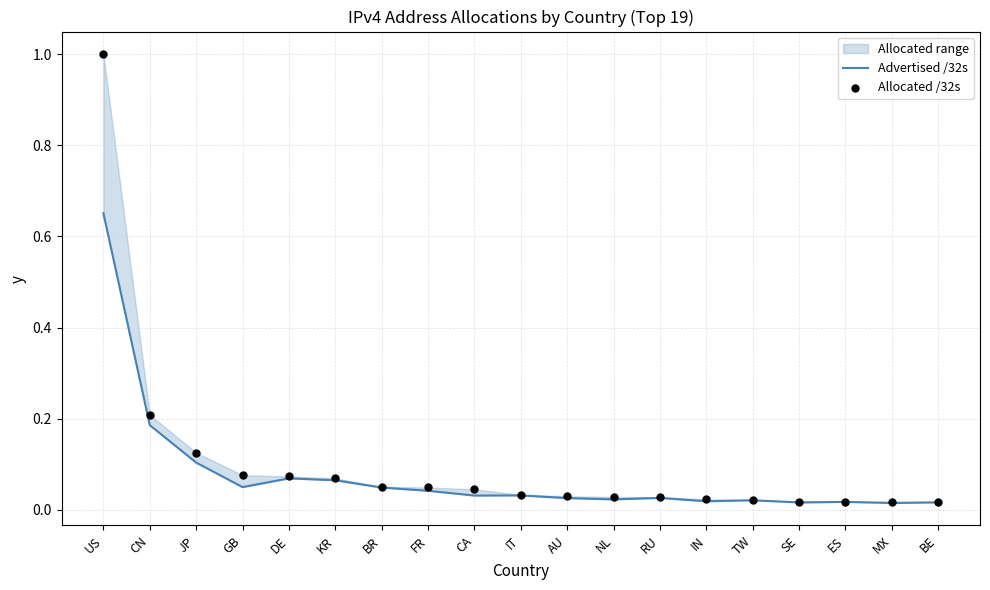

What is the total value across all series at NL?

0.1